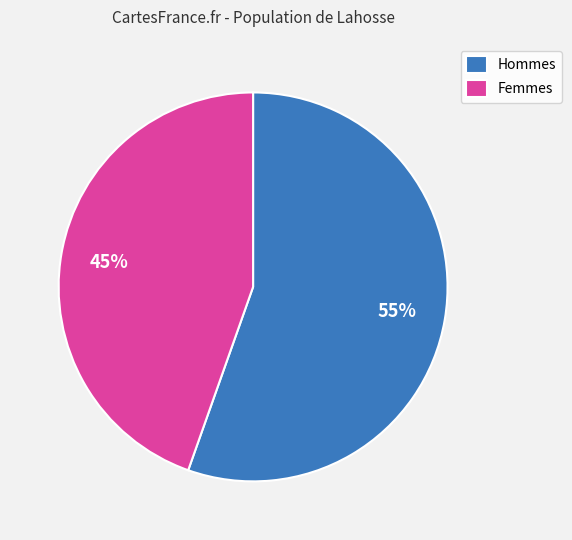

To the nearest percent, what is the average slice percentage?

50%